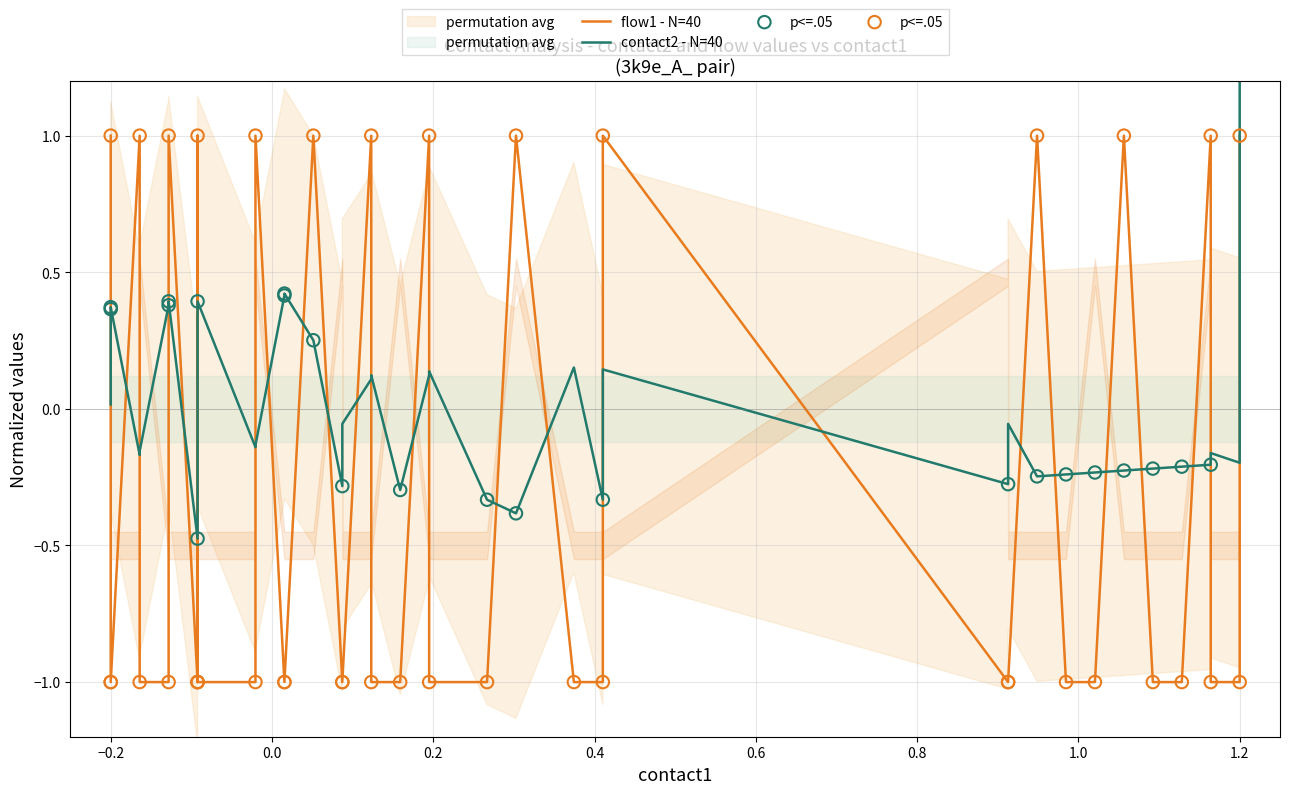

Is the value of p<=.05 at 16 greater than the value of contact2 - N=40 at 24?

No